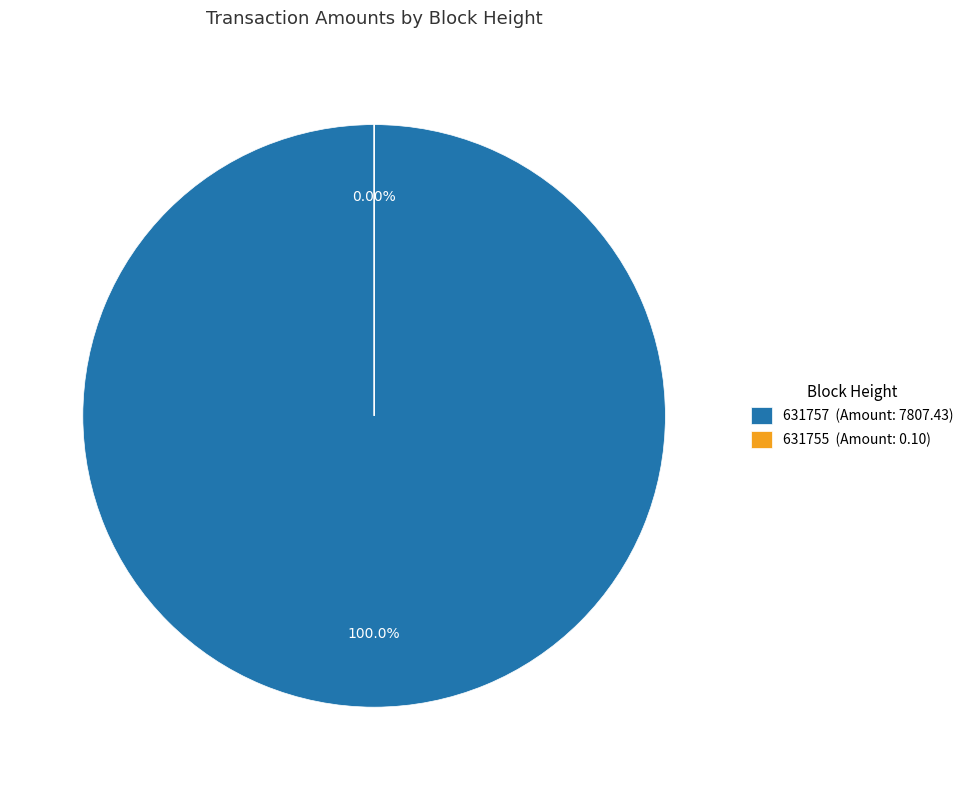

Is there a majority slice in this chart?

Yes